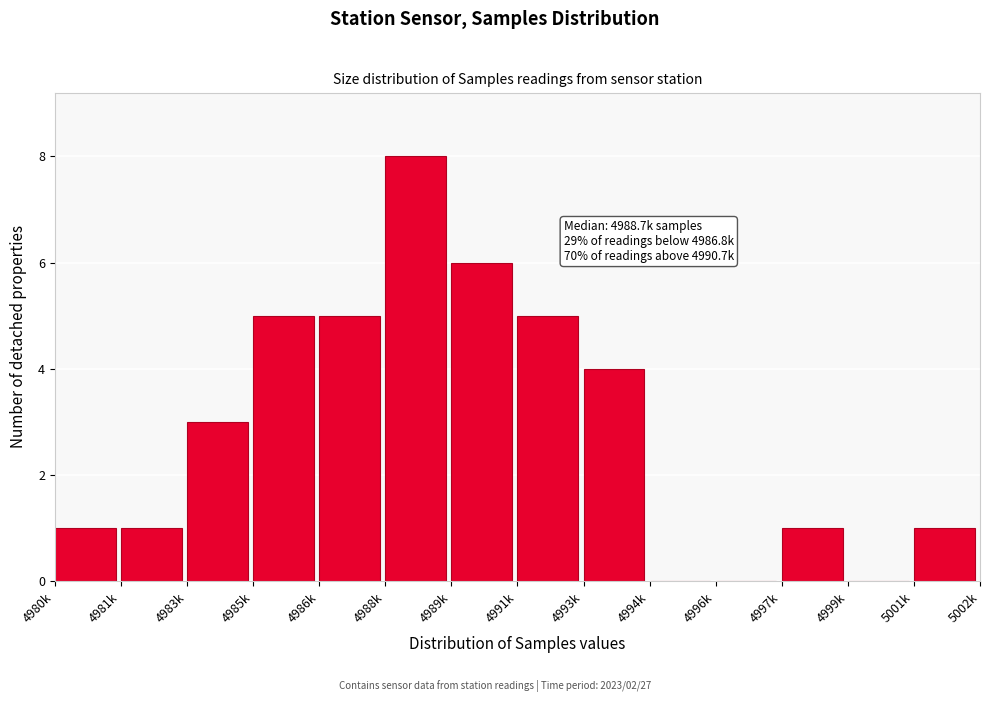

Reading left to right, what are all the values shown in this chart?

4980k=1	4981k=1	4983k=3	4985k=5	4986k=5	4988k=8	4989k=6	4991k=5	4993k=4	4994k=0	4996k=0	4997k=1	4999k=0	5001k=1